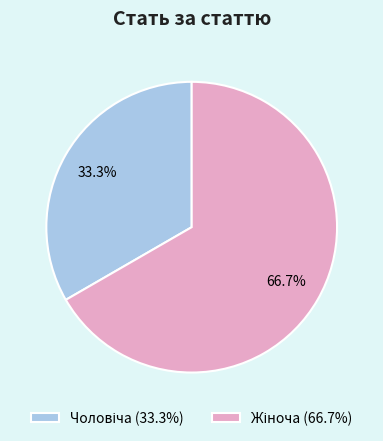

Is there a majority slice in this chart?

Yes